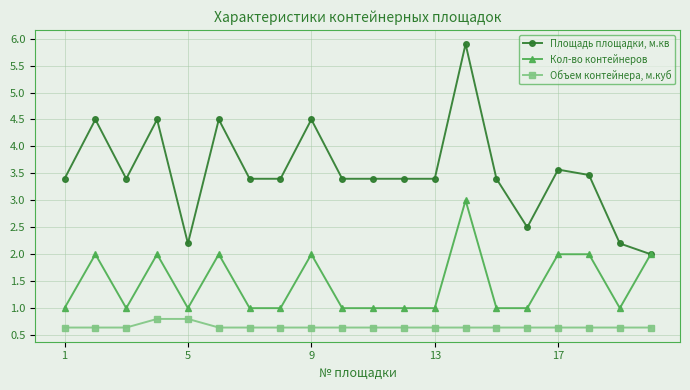

Reading right to left, extract all data points from this chart.

Площадь площадки, м.кв: 2.0	2.2	3.5	3.6	2.5	3.4	5.9	3.4	3.4	3.4	3.4	4.5	3.4	3.4	4.5	2.2	4.5	3.4	4.5	3.4
Кол-во контейнеров: 2.0	1.0	2.0	2.0	1.0	1.0	3.0	1.0	1.0	1.0	1.0	2.0	1.0	1.0	2.0	1.0	2.0	1.0	2.0	1.0
Объем контейнера, м.куб: 0.6	0.6	0.6	0.6	0.6	0.6	0.6	0.6	0.6	0.6	0.6	0.6	0.6	0.6	0.6	0.8	0.8	0.6	0.6	0.6